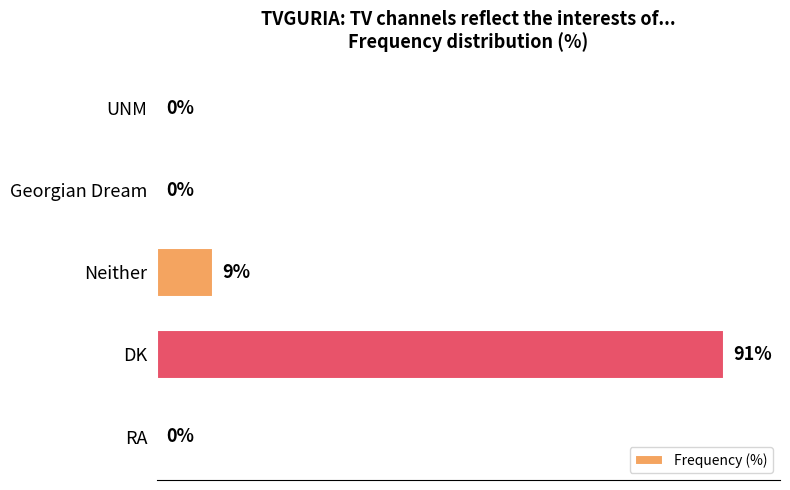

Where is the data nearest to the value 45?

Neither